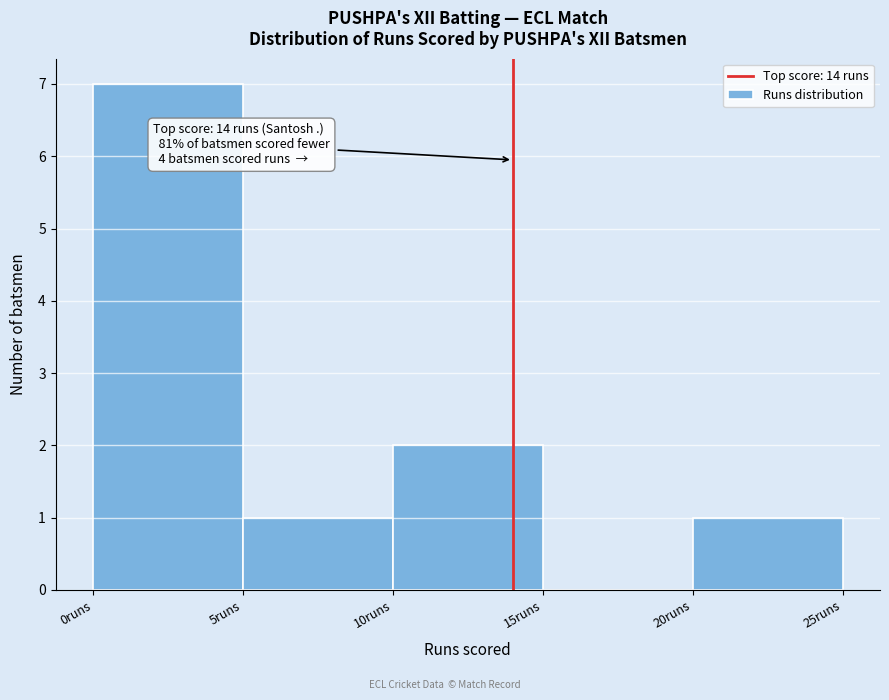

Over which range of the x-axis is the bar tallest?

0 to 5